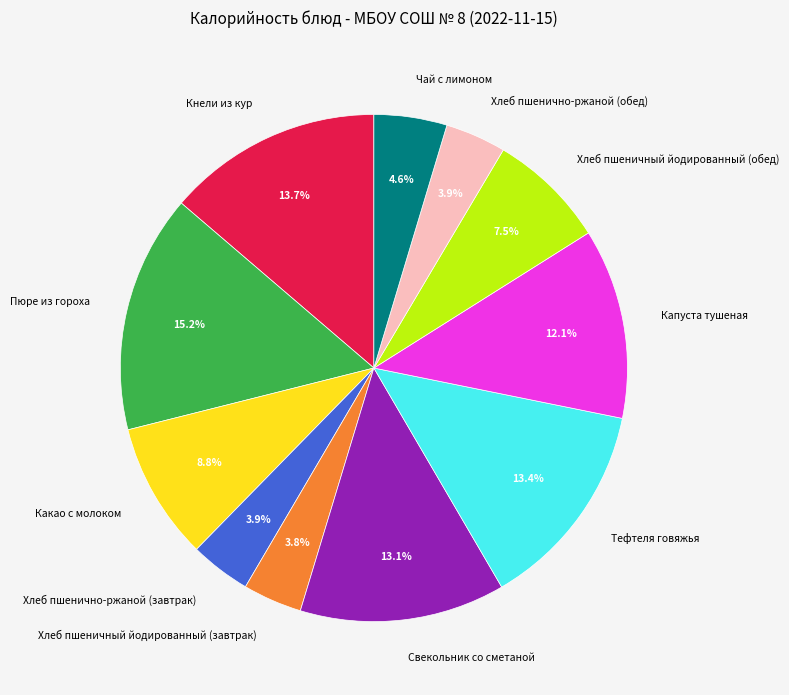

Is the sum of Хлеб пшенично-ржаной (завтрак) and Свекольник со сметаной greater than half?

No